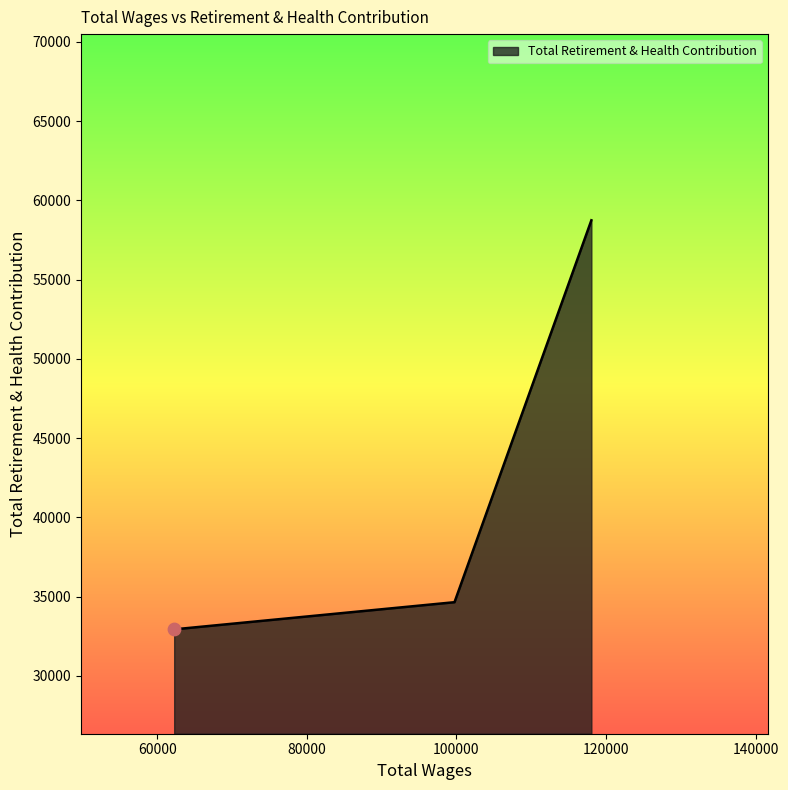

What is the difference between the maximum and minimum values?

25810